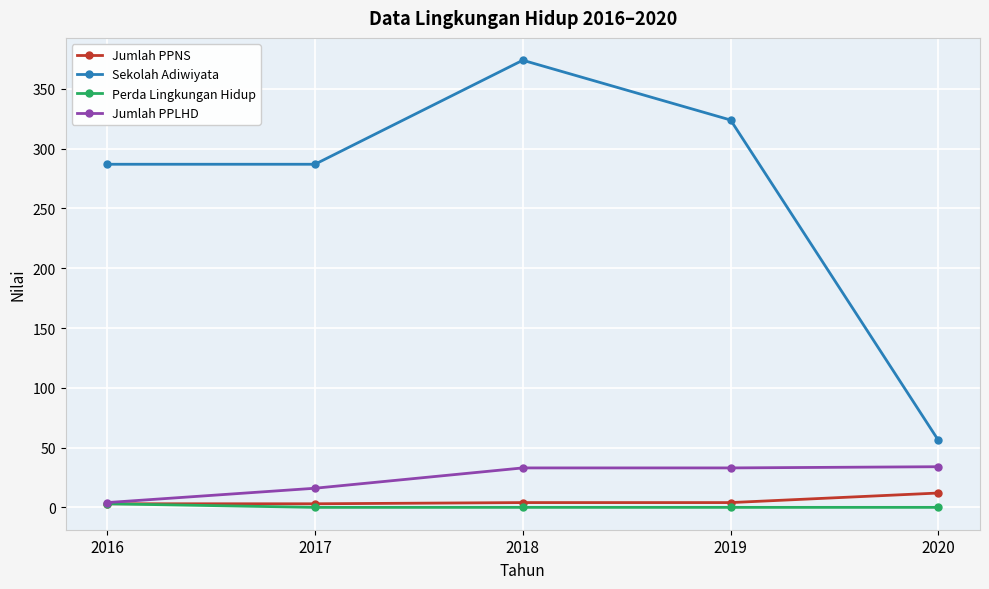

How many Perda Lingkungan Hidup values are between 0 and 1?

4